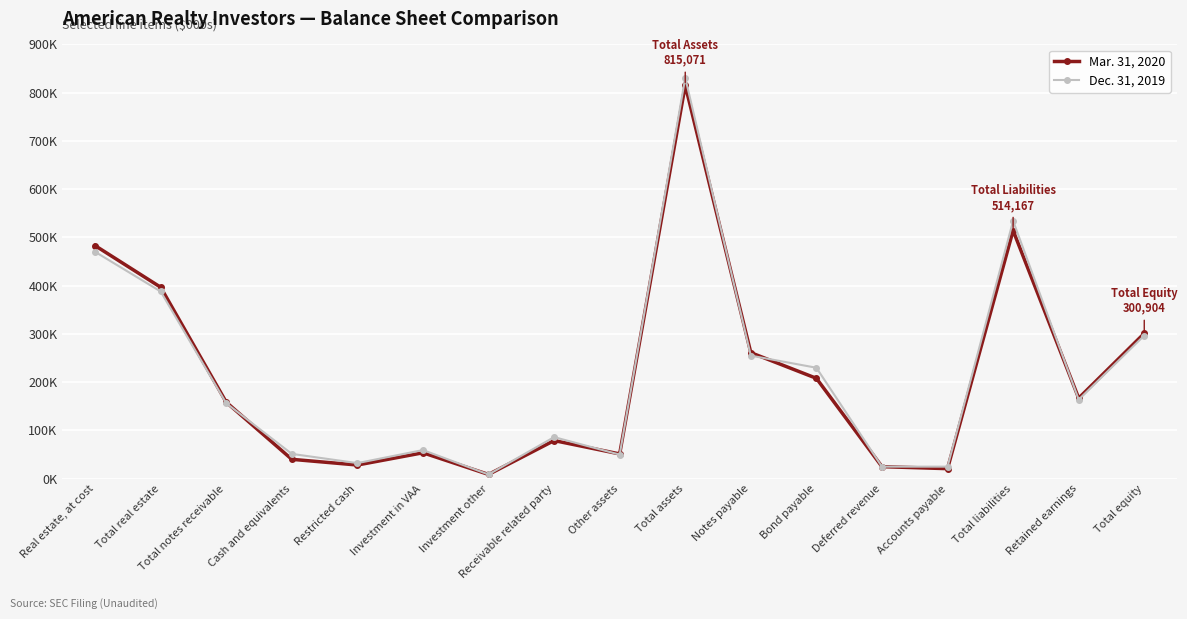

Rank the series by their maximum value, from highest to lowest.

Dec. 31, 2019, Mar. 31, 2020